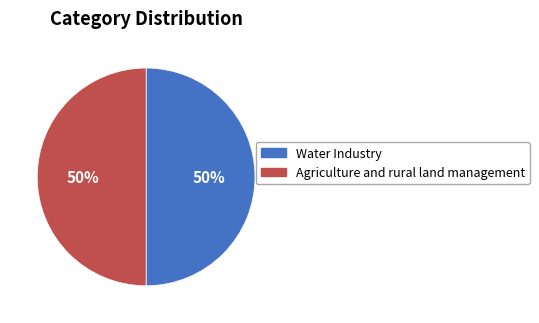

Approximately how many times larger is the value at Agriculture and rural land management compared to Water Industry?

1.0